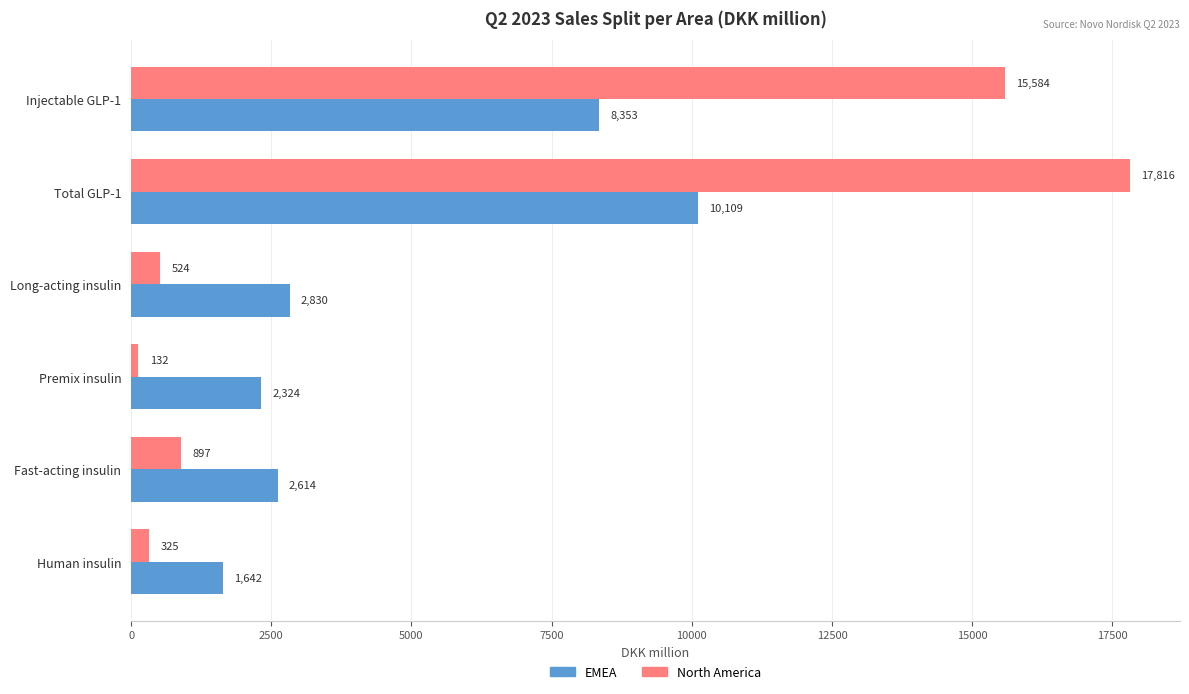

Which series changed the most between Long-acting insulin and Premix insulin?

EMEA